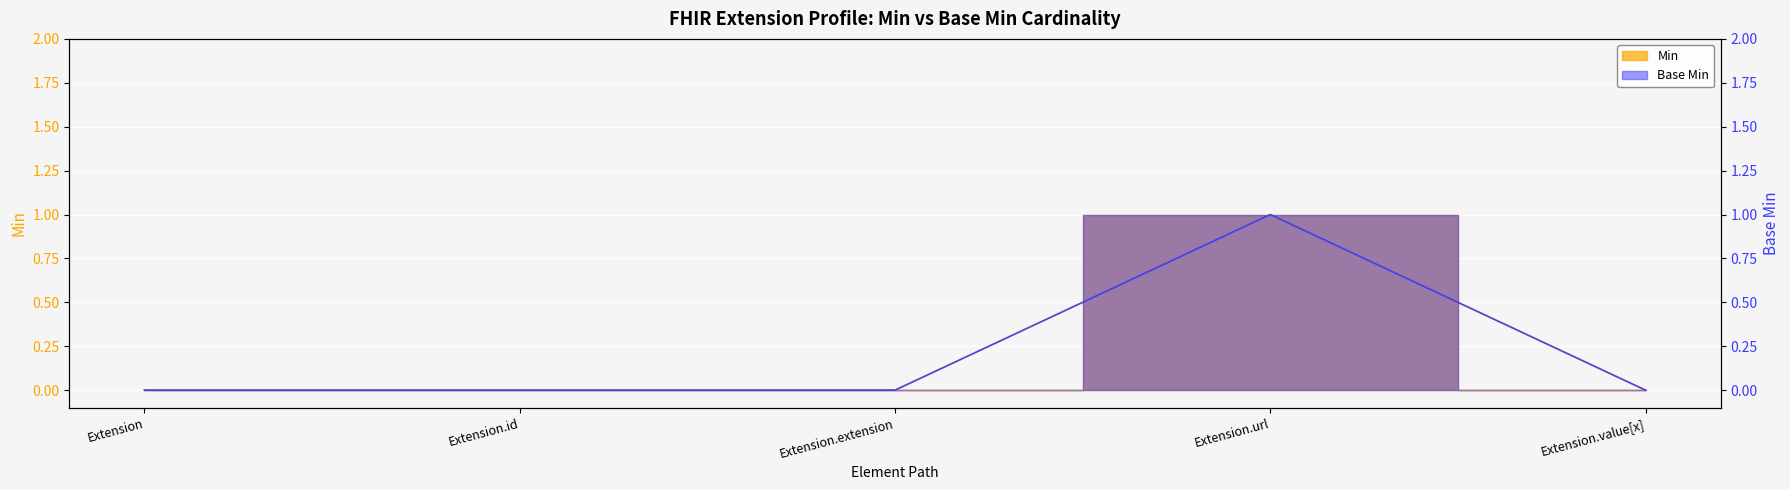

What is the maximum value shown in the chart?

1